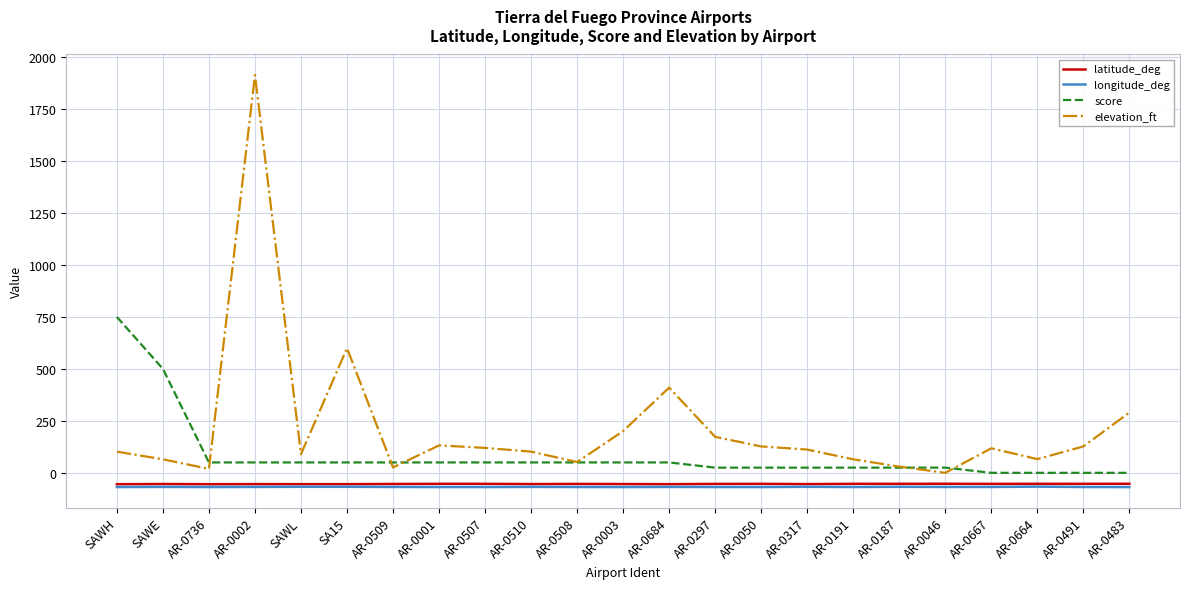

Does the chart display data point markers on the line(s)?

No